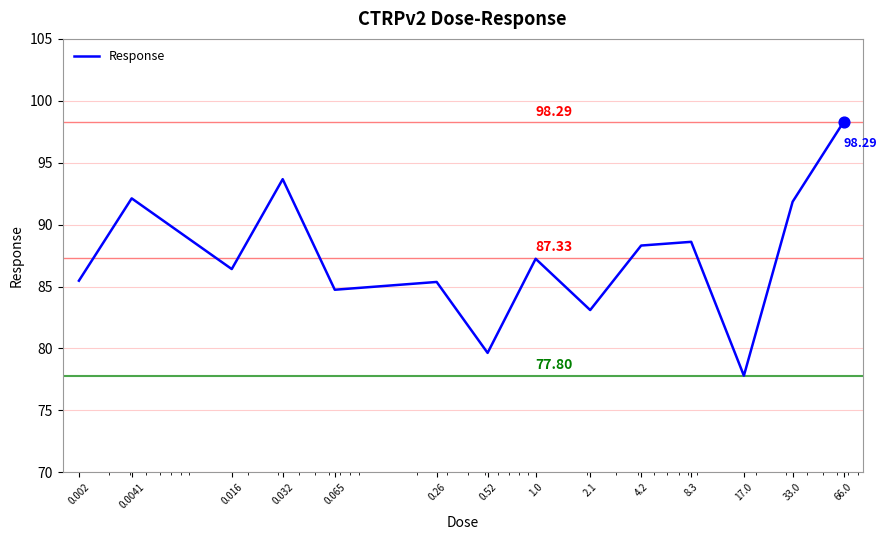

What is the difference between the maximum and minimum values?

20.5